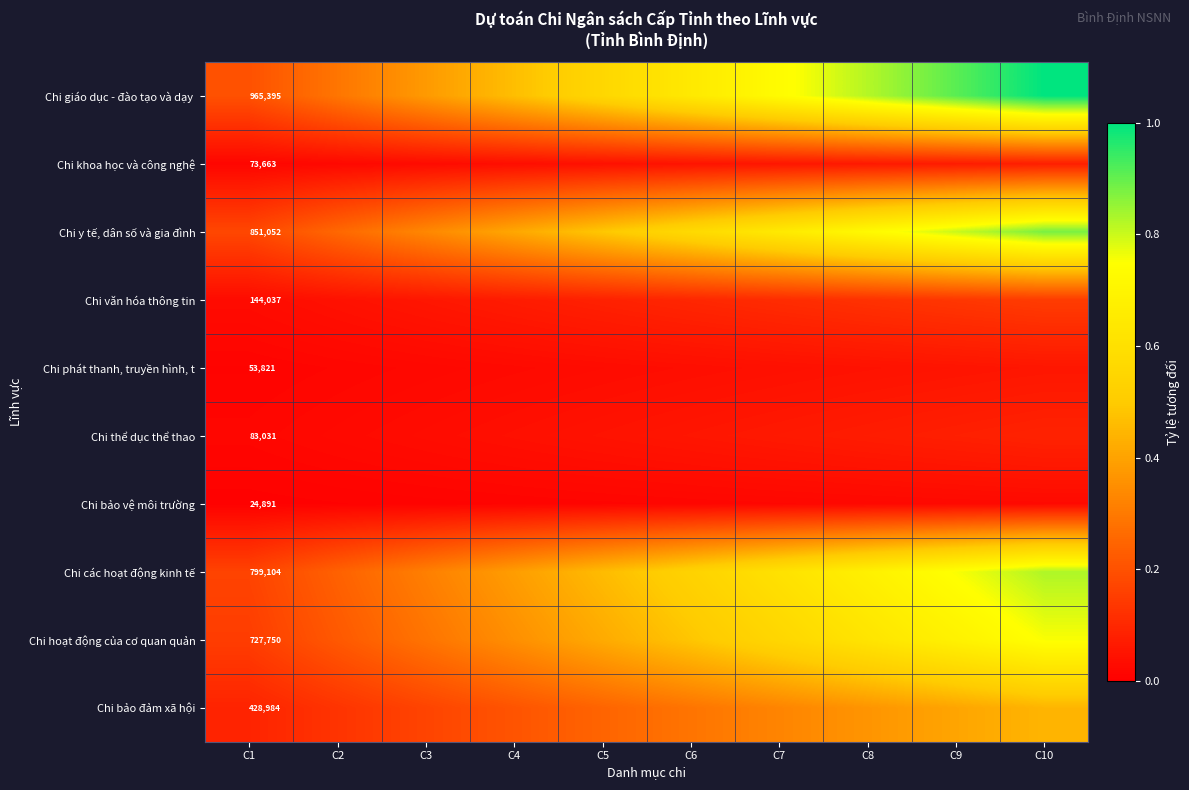

What is the sum of the Chi bảo đảm xã hội values at C3 and C6?

0.5